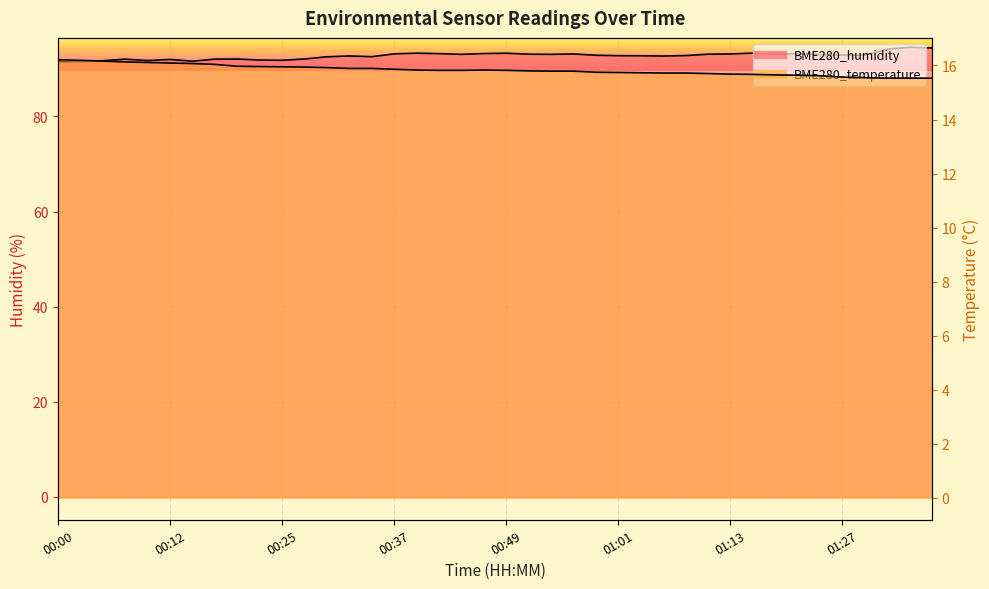

What position from the left is 01:37?

40